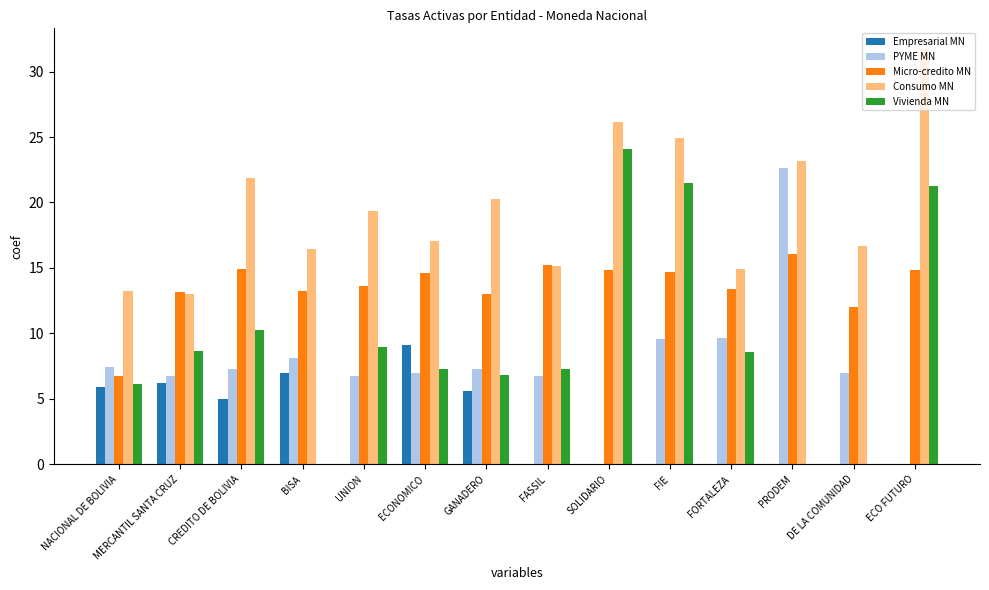

Is the value of PYME MN at NACIONAL DE BOLIVIA greater than the value of Empresarial MN at GANADERO?

Yes